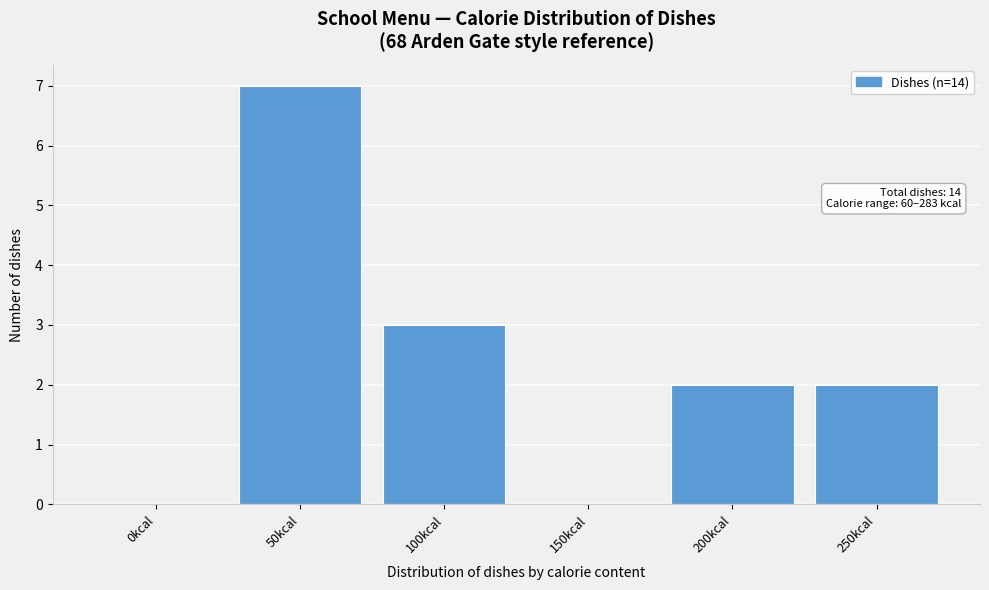

Reading left to right, transcribe all the data shown in this chart.

0kcal=0	50kcal=7	100kcal=3	150kcal=0	200kcal=2	250kcal=2